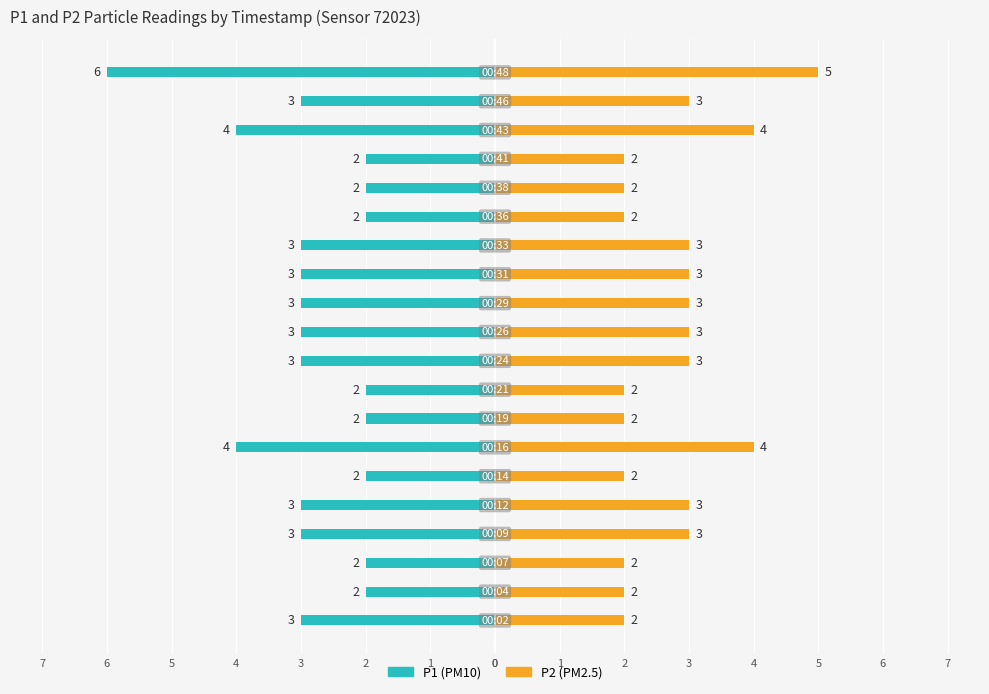

What are all the series names shown in the legend?

P1, P2